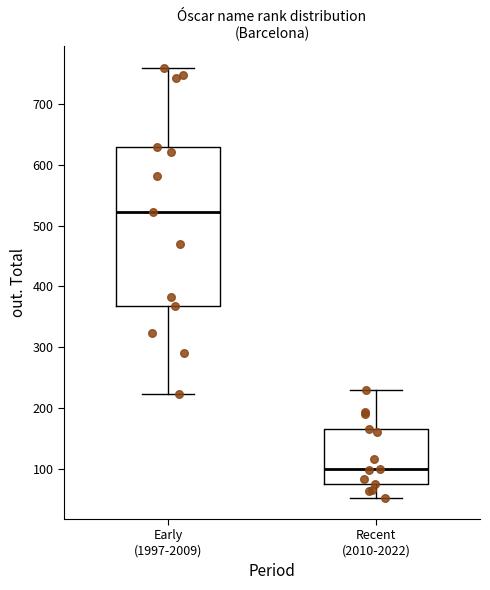

Which box is the tallest, from its lower edge to its upper edge?

Early (1997-2009)